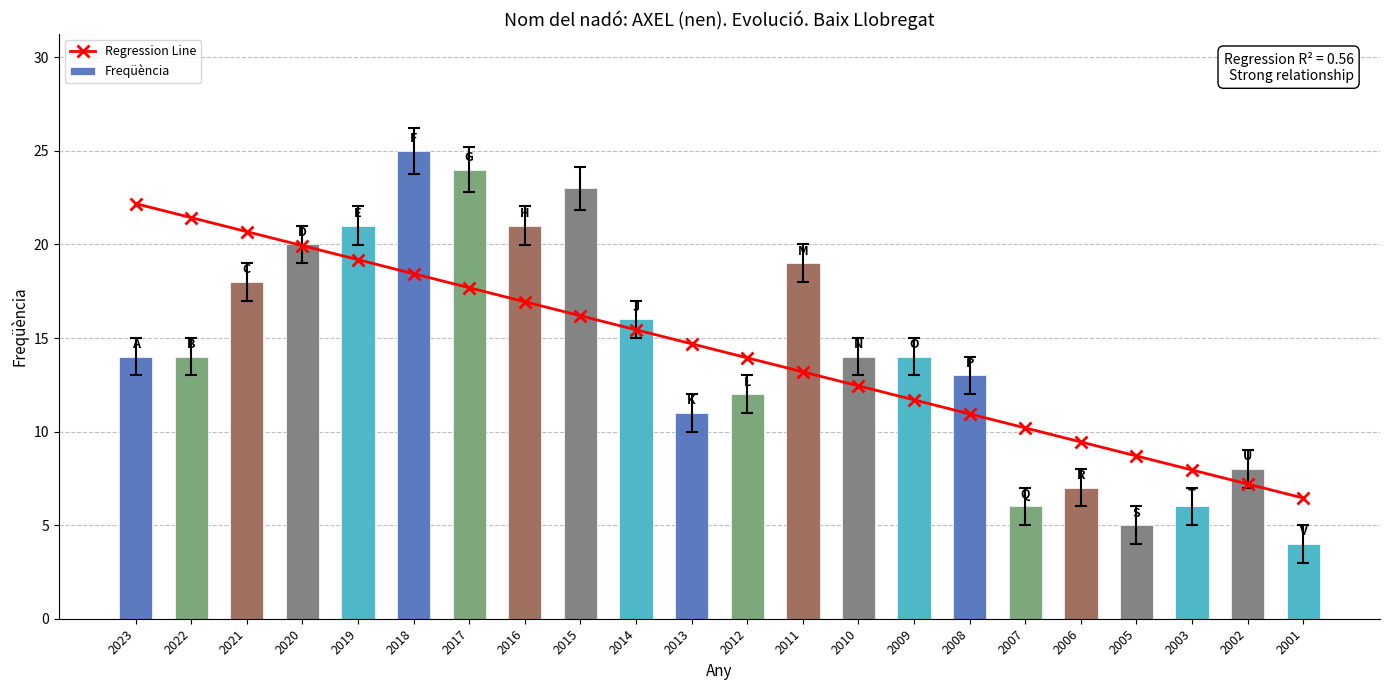

What is the difference between the maximum and second lowest values in the Regression Line series?

15.0